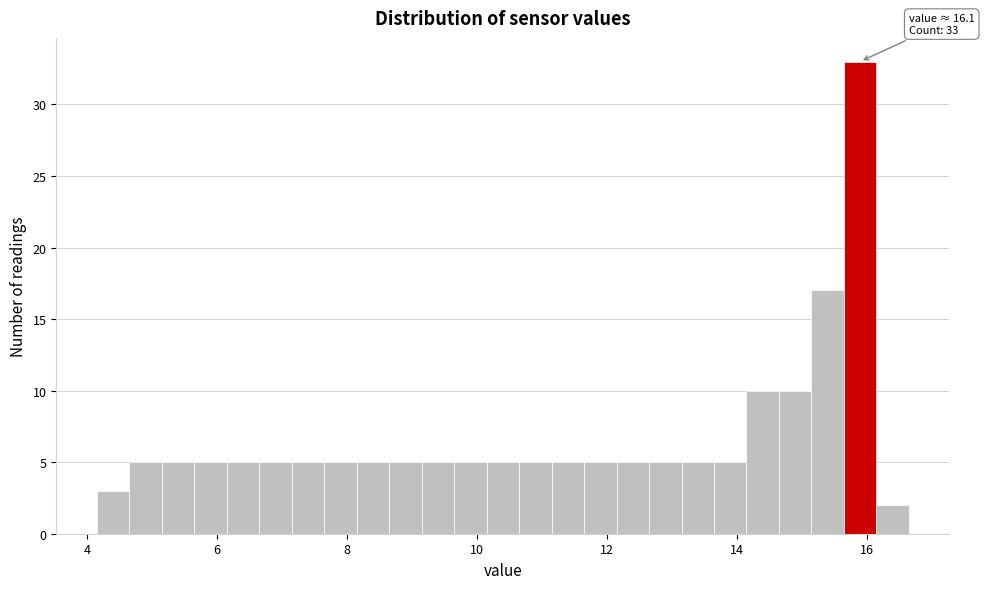

Read against the x-axis, roughly where is the centre of the tallest bar?

16.0